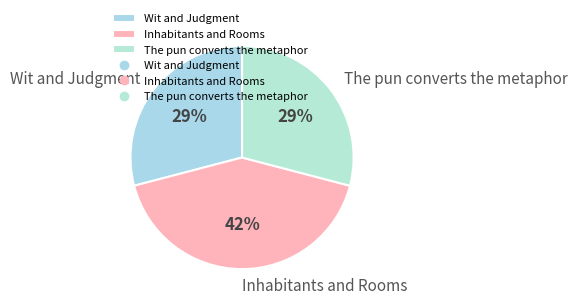

To the nearest percent, what portion does Inhabitants and Rooms represent?

42%